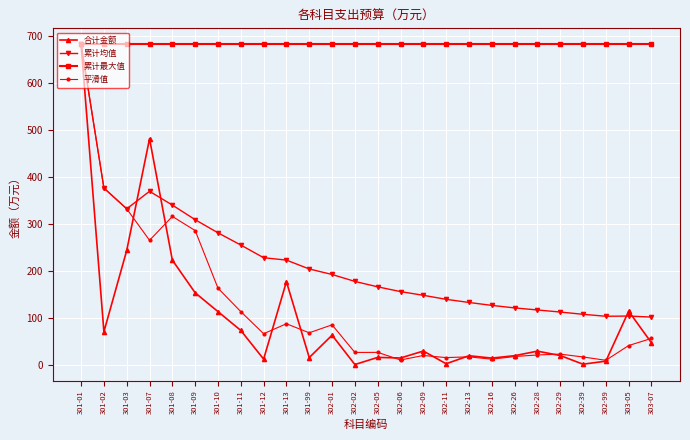

Which series has the largest total across all categories?

累计最大值